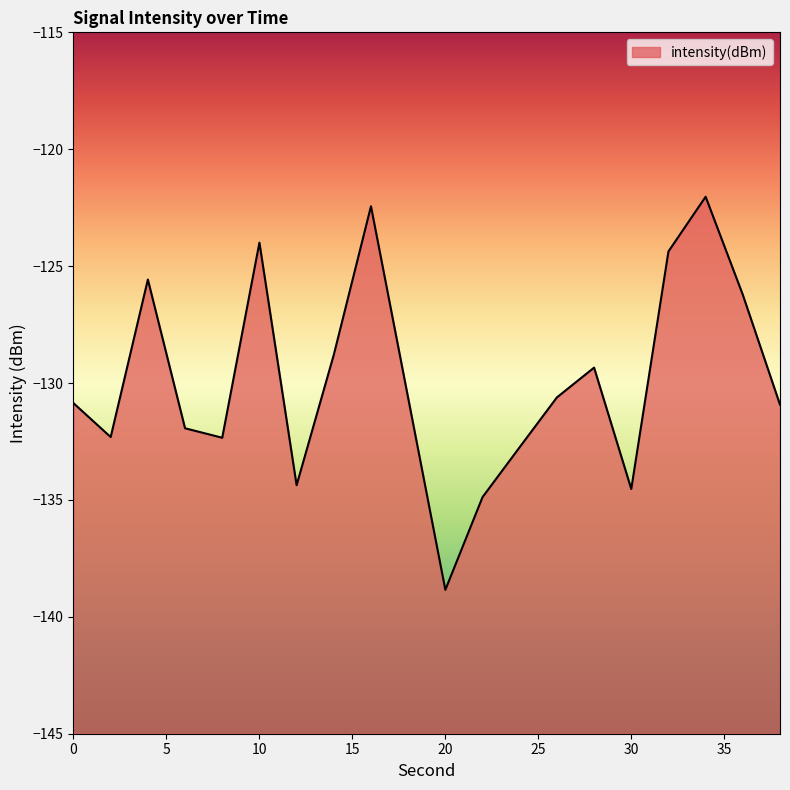

How many values exceed -130?

8